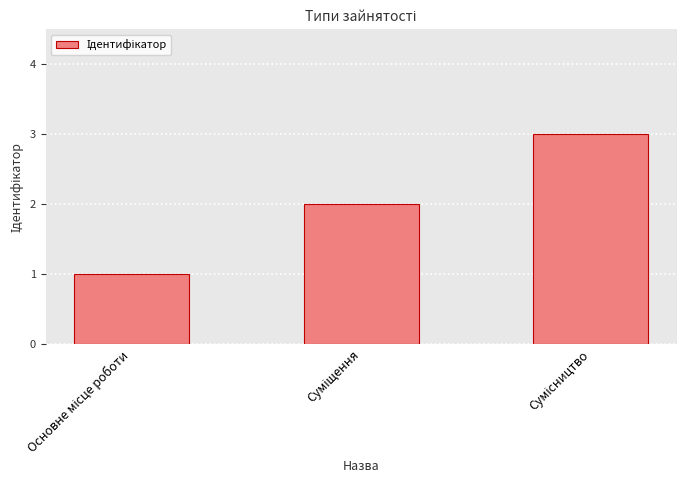

What is the greatest value displayed?

3